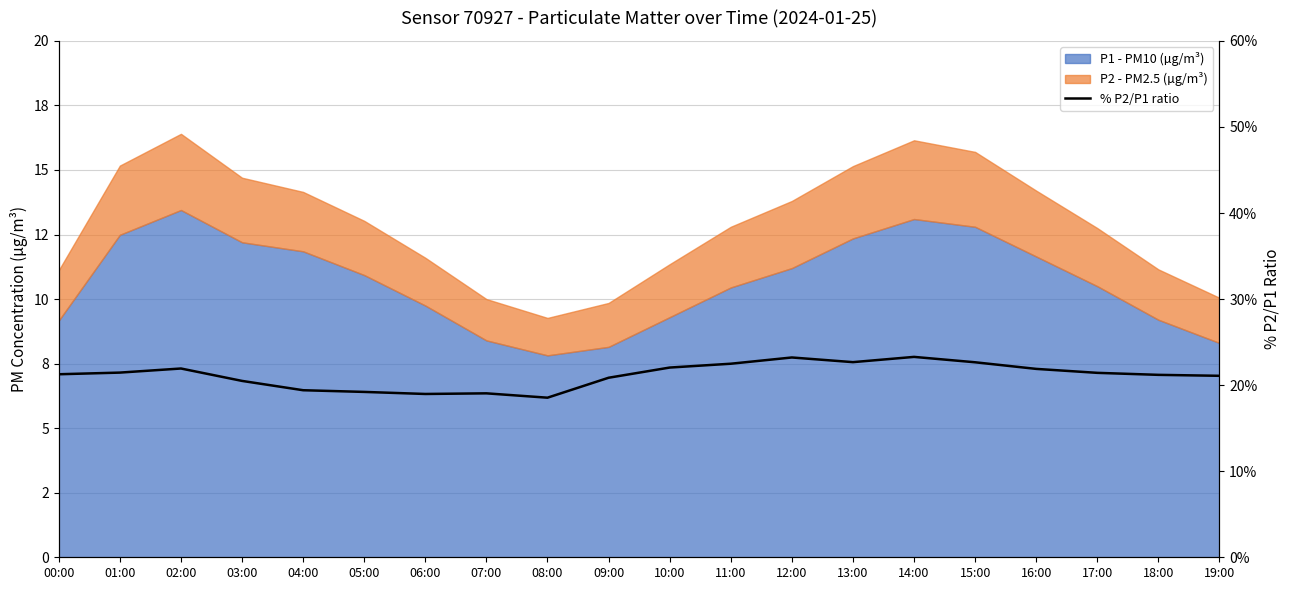

The value at 11:00 is 29.9. True or false?

False